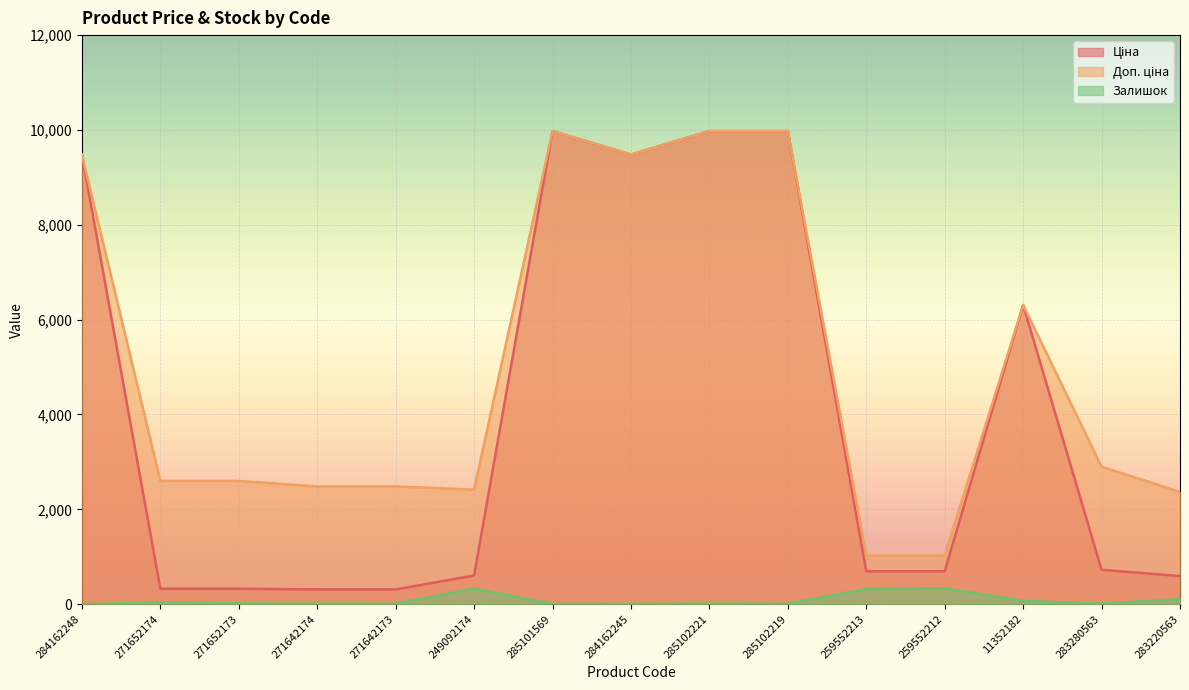

What are all the series names shown in the legend?

Ціна, Доп. ціна, Залишок